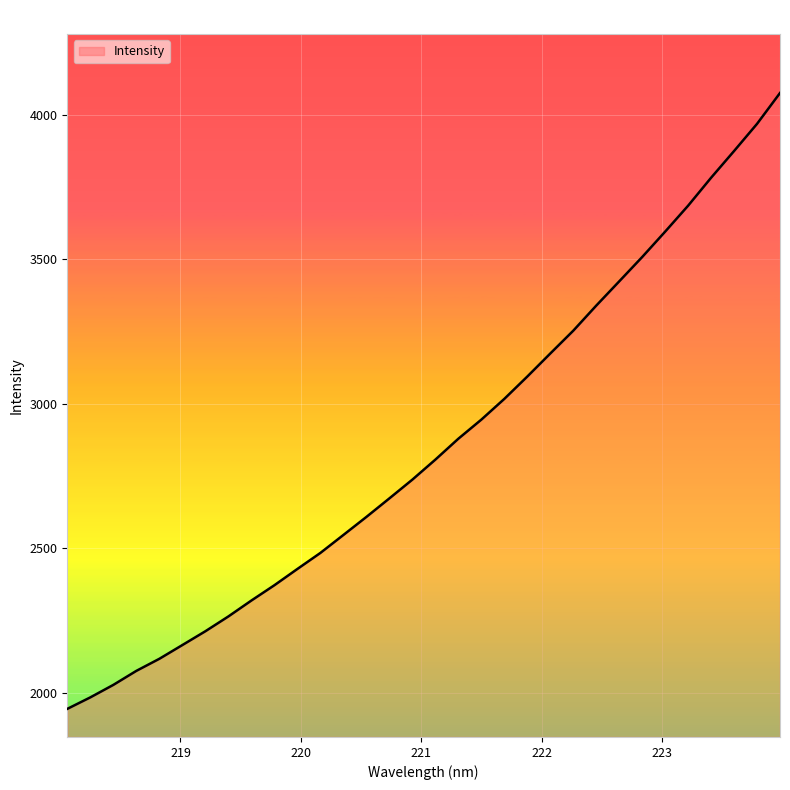

What is the minimum value shown in the chart?

1943.9